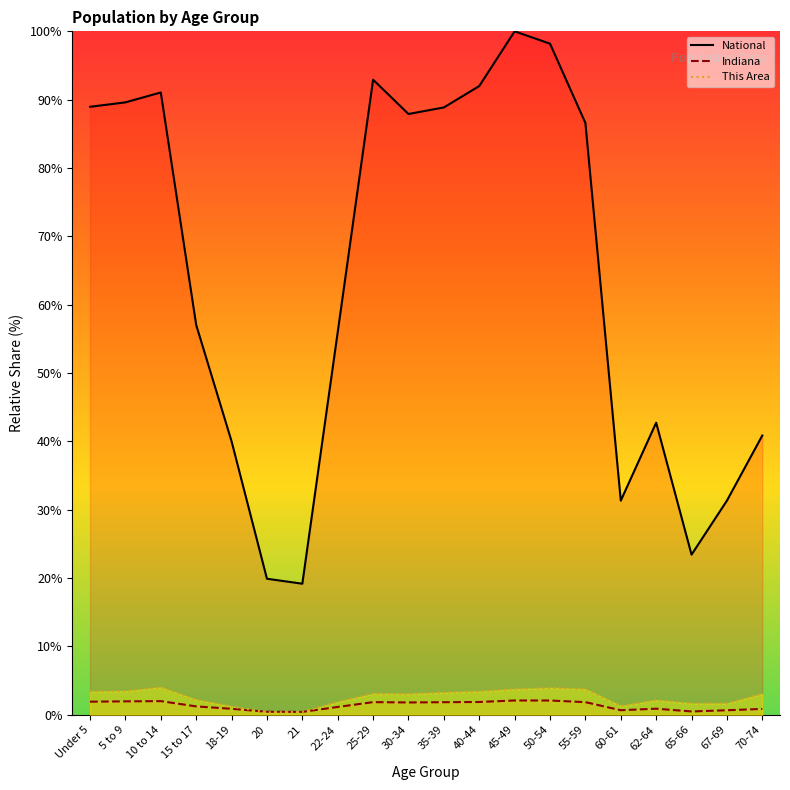

Reading left to right, list all the values displayed in this chart.

This Area: Under 5=3.4	5 to 9=3.5	10 to 14=4.0	15 to 17=2.2	18-19=1.2	20=0.4	21=0.4	22-24=1.9	25-29=3.1	30-34=3.0	35-39=3.3	40-44=3.4	45-49=3.7	50-54=3.9	55-59=3.7	60-61=1.3	62-64=2.1	65-66=1.7	67-69=1.7	70-74=3.1
Indiana: Under 5=1.9	5 to 9=2.0	10 to 14=2.0	15 to 17=1.2	18-19=0.9	20=0.4	21=0.4	22-24=1.1	25-29=1.8	30-34=1.8	35-39=1.8	40-44=1.9	45-49=2.1	50-54=2.1	55-59=1.8	60-61=0.7	62-64=0.9	65-66=0.5	67-69=0.7	70-74=0.9
National: Under 5=89.0	5 to 9=89.6	10 to 14=91.1	15 to 17=57.0	18-19=40.0	20=19.9	21=19.2	22-24=56.0	25-29=92.9	30-34=87.9	35-39=88.9	40-44=92.0	45-49=100.0	50-54=98.2	55-59=86.6	60-61=31.3	62-64=42.7	65-66=23.4	67-69=31.3	70-74=40.9